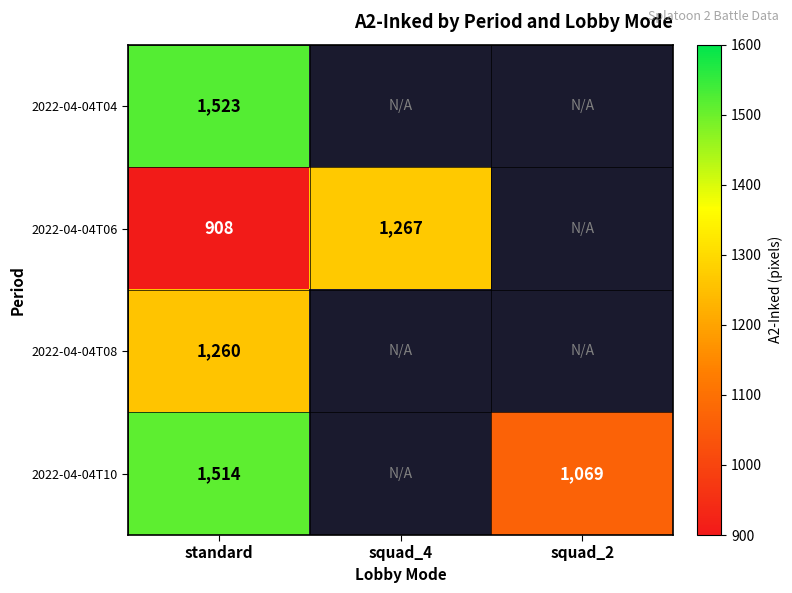

Which category has the highest value across all series?

standard